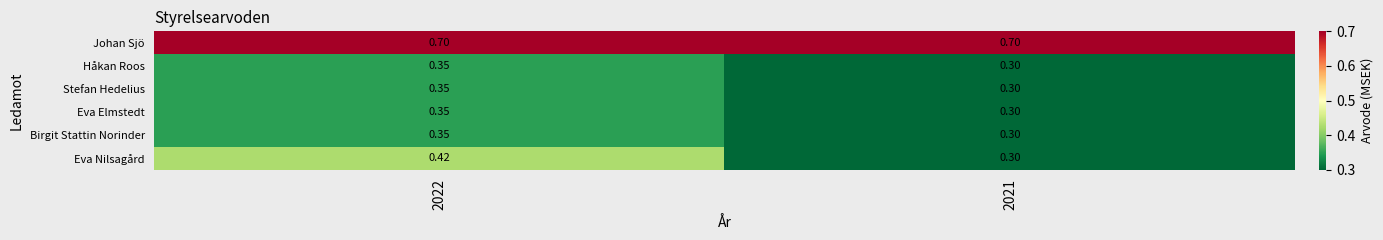

Which series changed the most between 2022 and 2021?

Eva Nilsagård